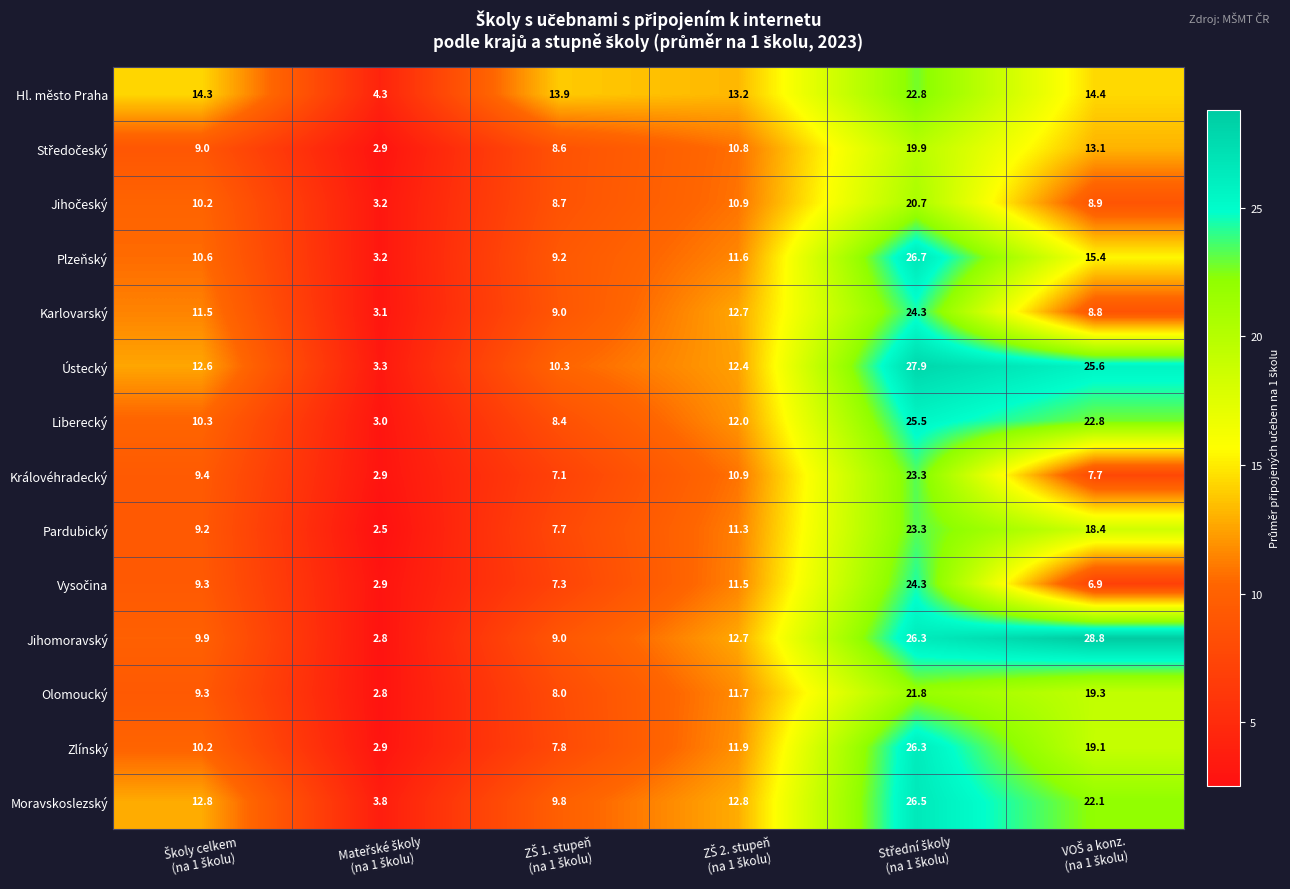

Which series has the widest spread of values?

Jihomoravský